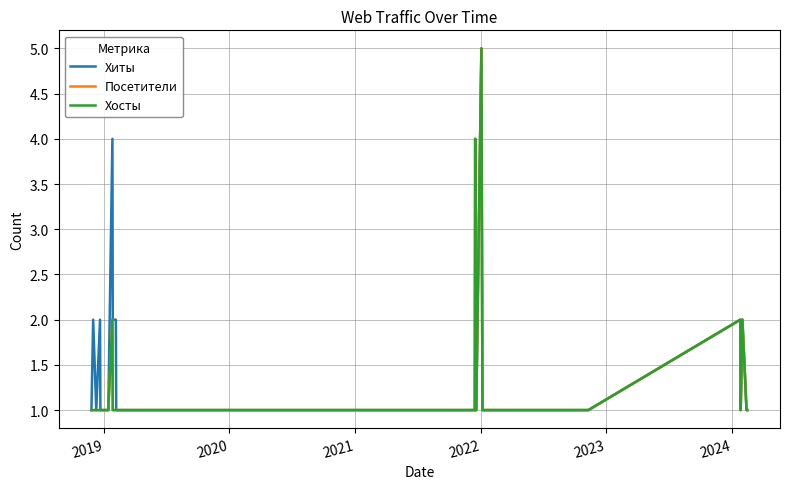

What is the smallest value displayed?

1